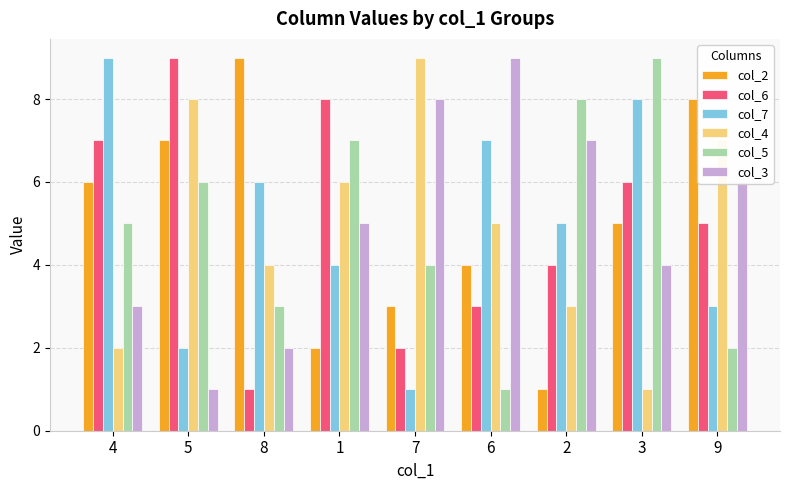

What is the difference between the second highest and minimum values in the col_7 series?

7